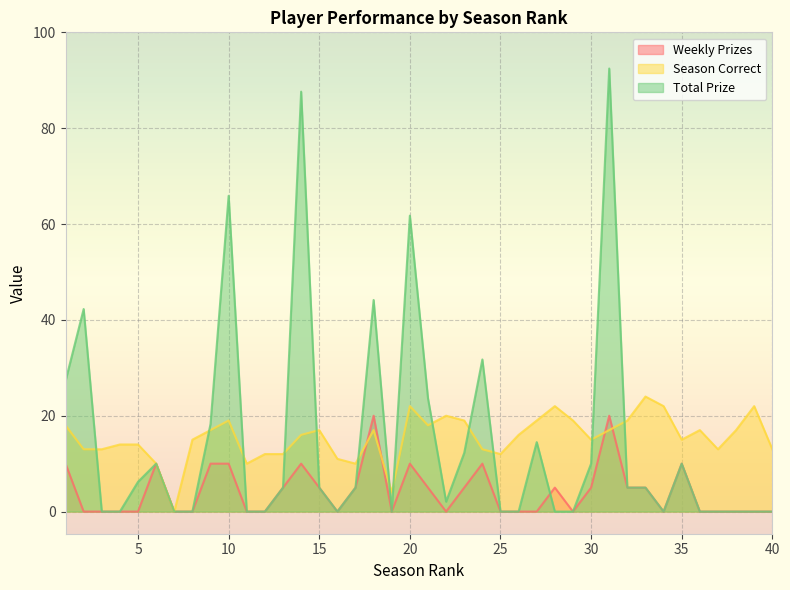

Read the Season Correct value at 25.

12.0